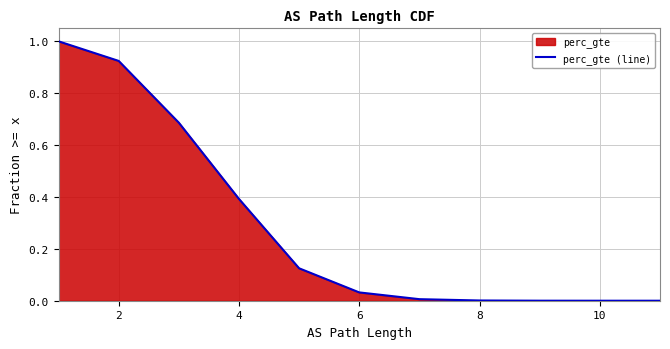

At which label is the value closest to 0?

11